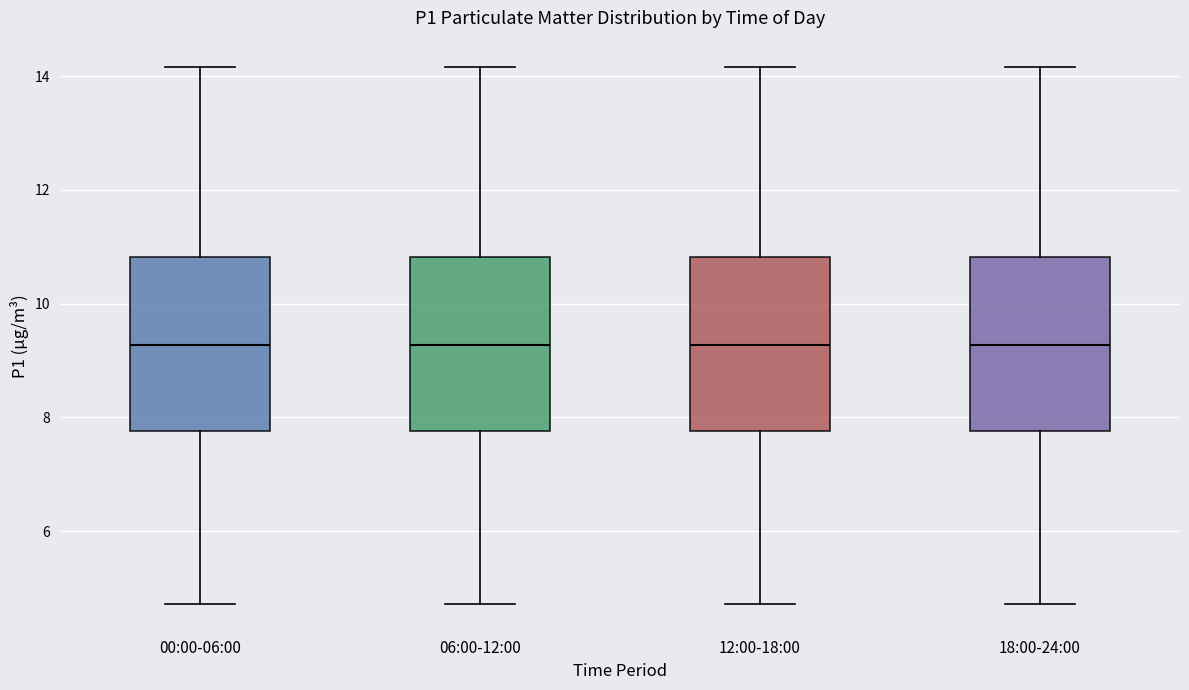

Where is the lower edge of the box for 06:00-12:00 on the y-axis? The values are not printed on the chart, so give them approximately, as read against the axis.

7.8